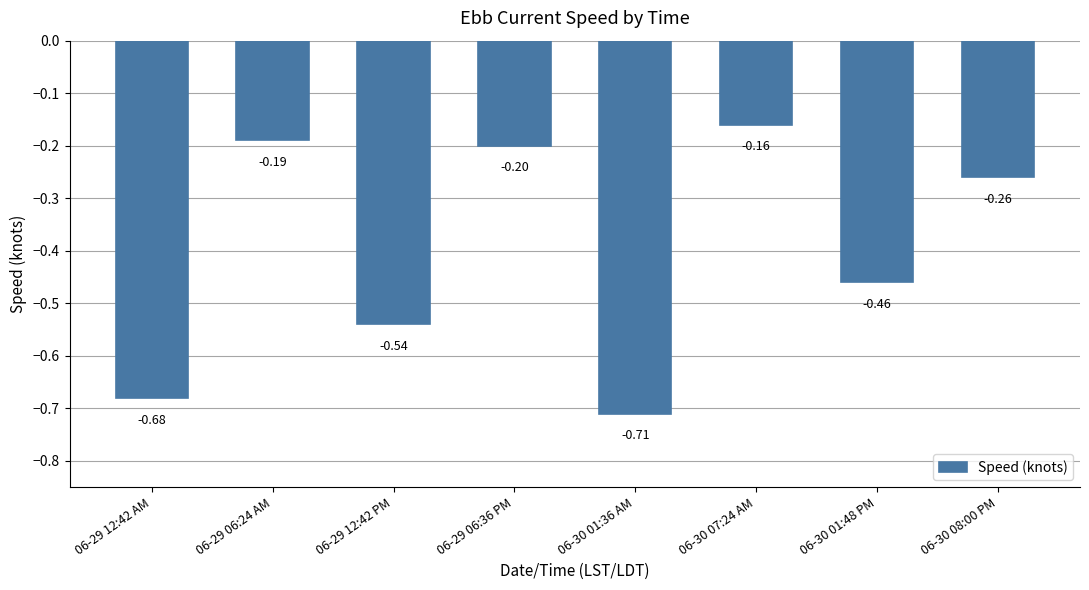

What is the label of the 4th bar from the right?

06-30 01:36 AM